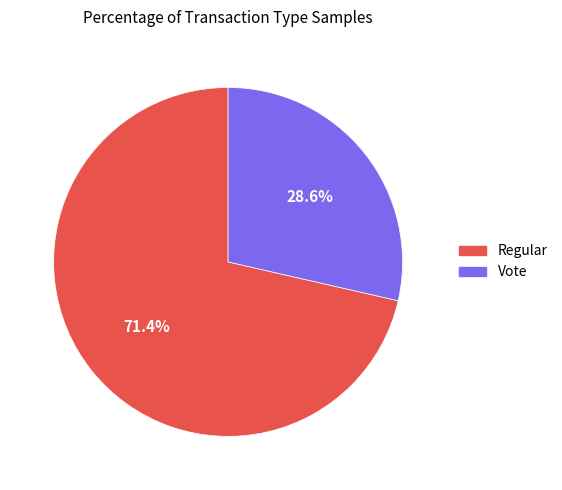

What portion of the pie excludes Vote?

71.4%